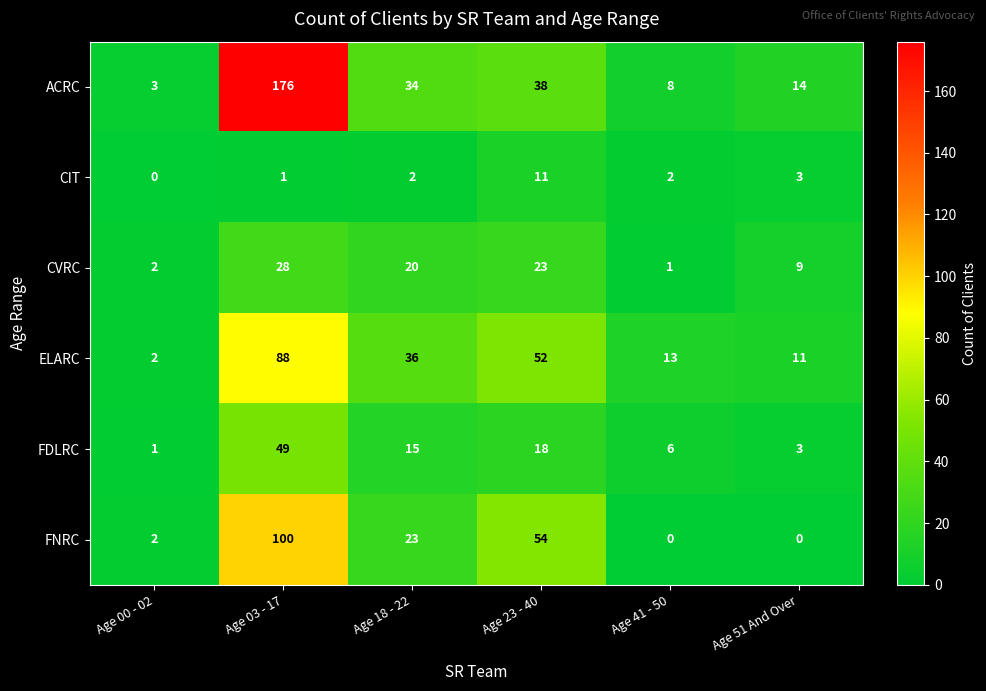

True or false: FDLRC has a value of 49 at Age 03 - 17.

True